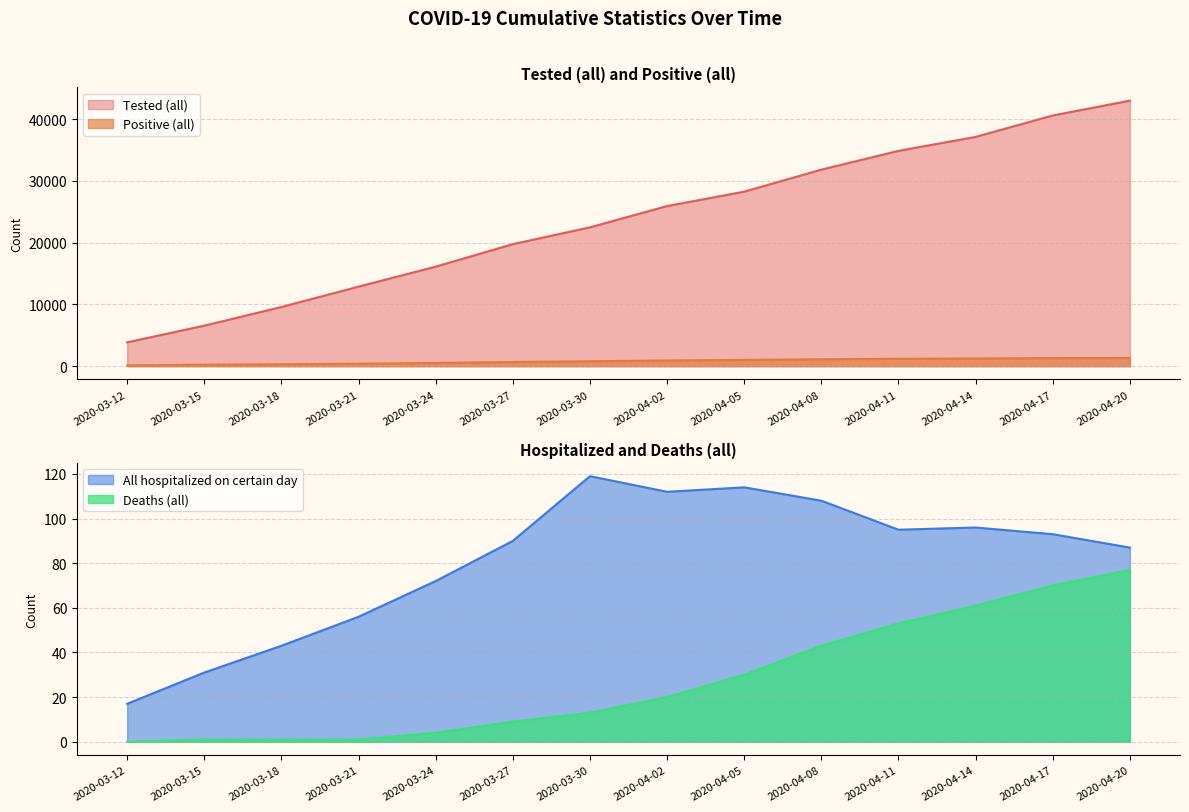

Rank the series by their maximum value, from highest to lowest.

Tested (all), Positive (all), All hospitalized on certain day, Deaths (all)